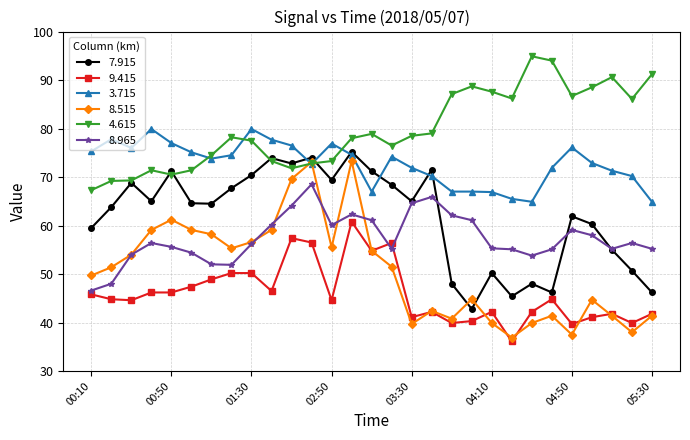

Which series has the widest spread of values?

8.515